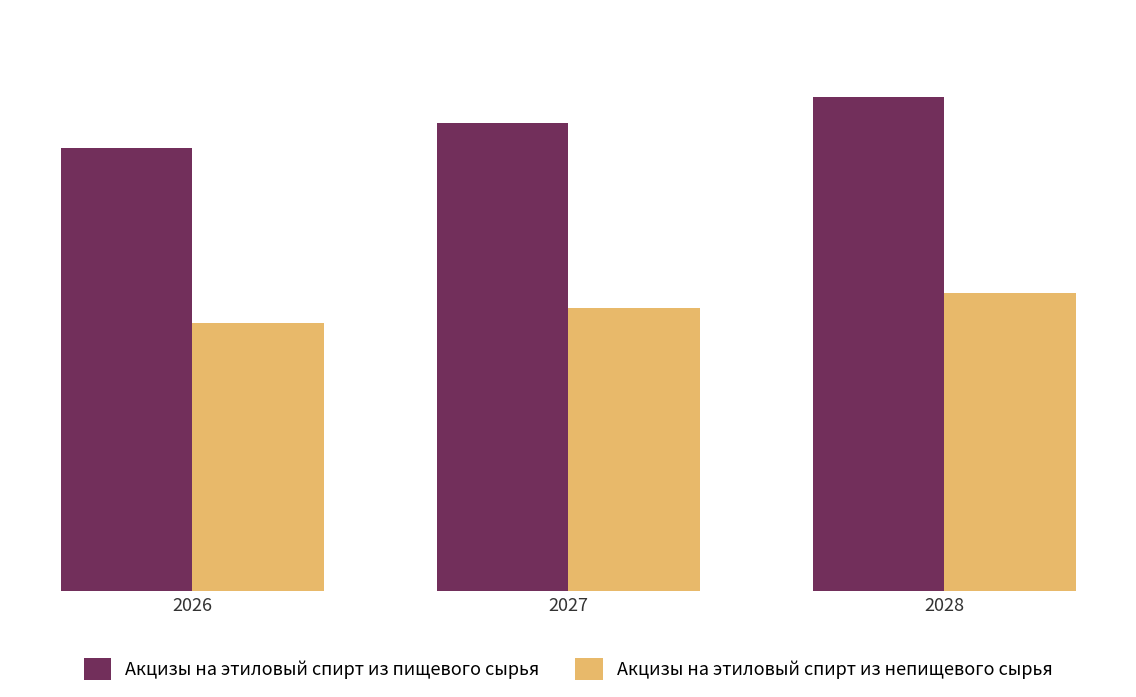

What are all the series names shown in the legend?

Акцизы на этиловый спирт из пищевого сырья, Акцизы на этиловый спирт из непищевого сырья